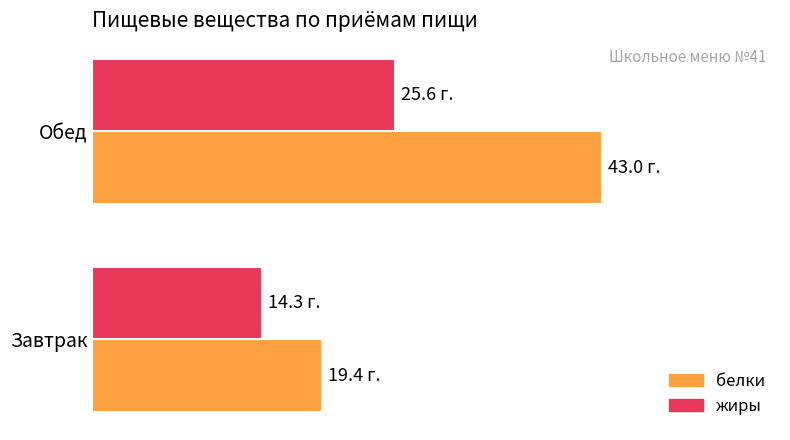

What are all the series names shown in the legend?

белки, жиры